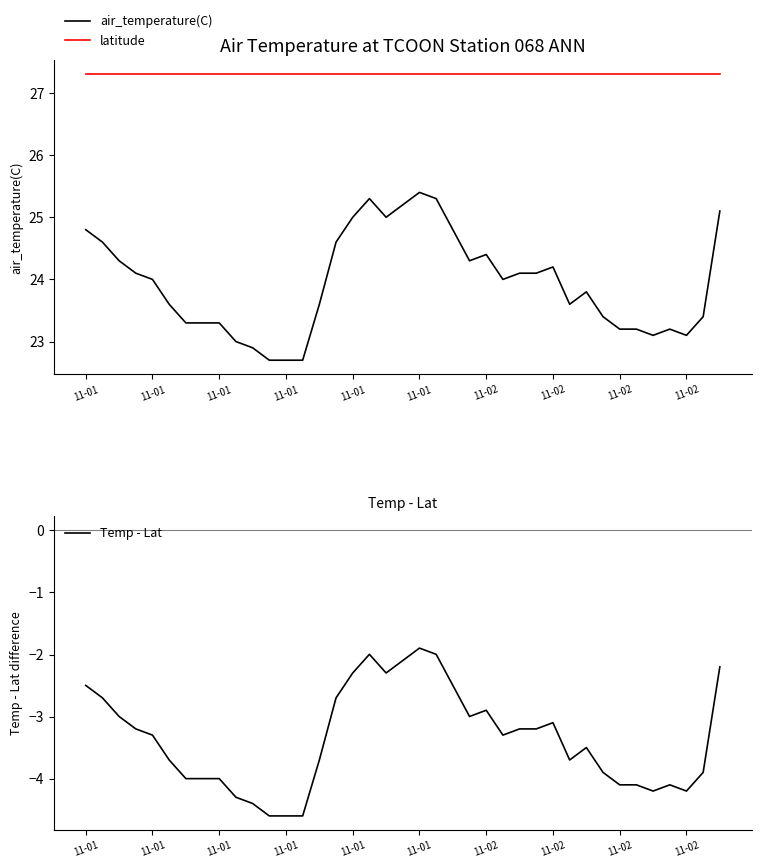

In air_temperature(C), how many points are lower than both neighbors (excluding endpoints)?

6